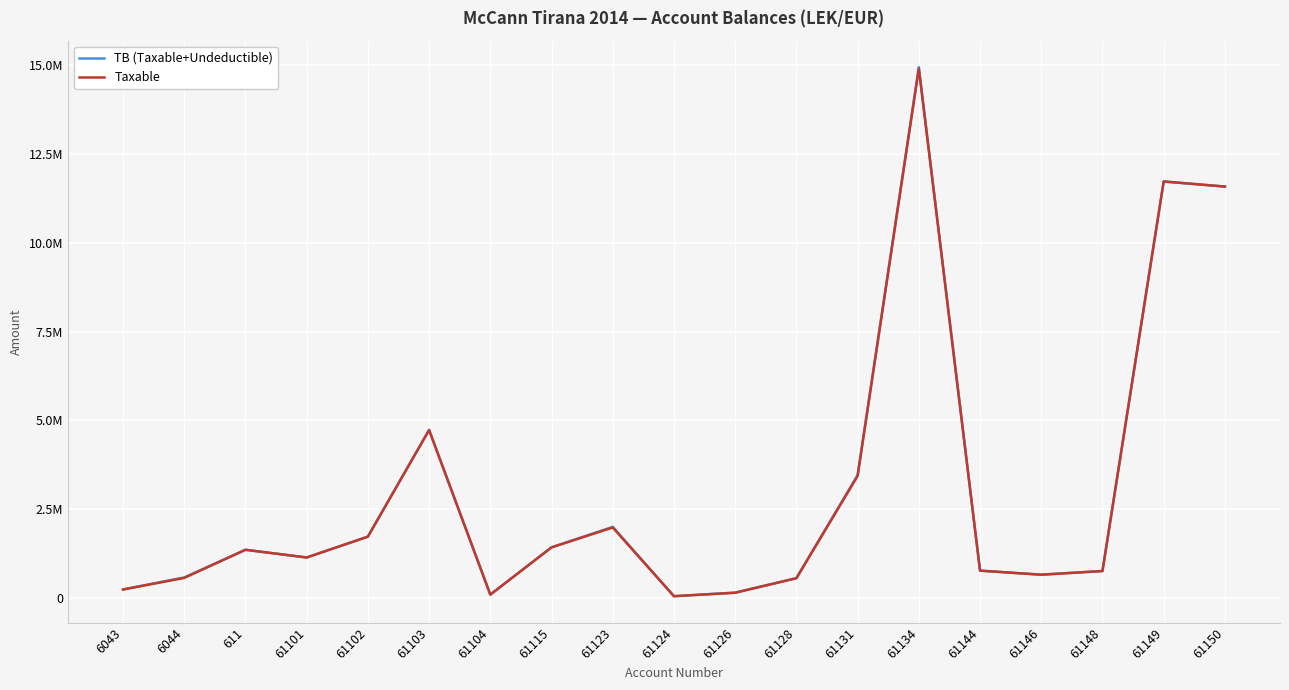

Does the chart have visible grid lines?

Yes